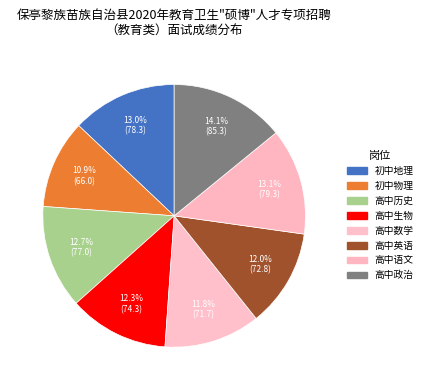

Count the number of slices in the pie.

8